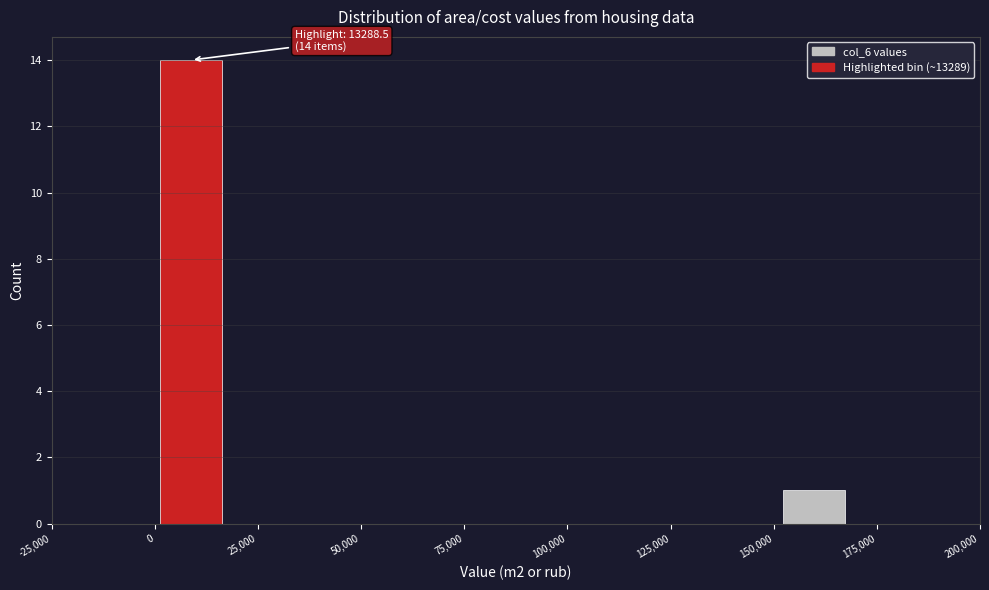

Read against the x-axis, roughly where is the centre of the tallest bar?

10000